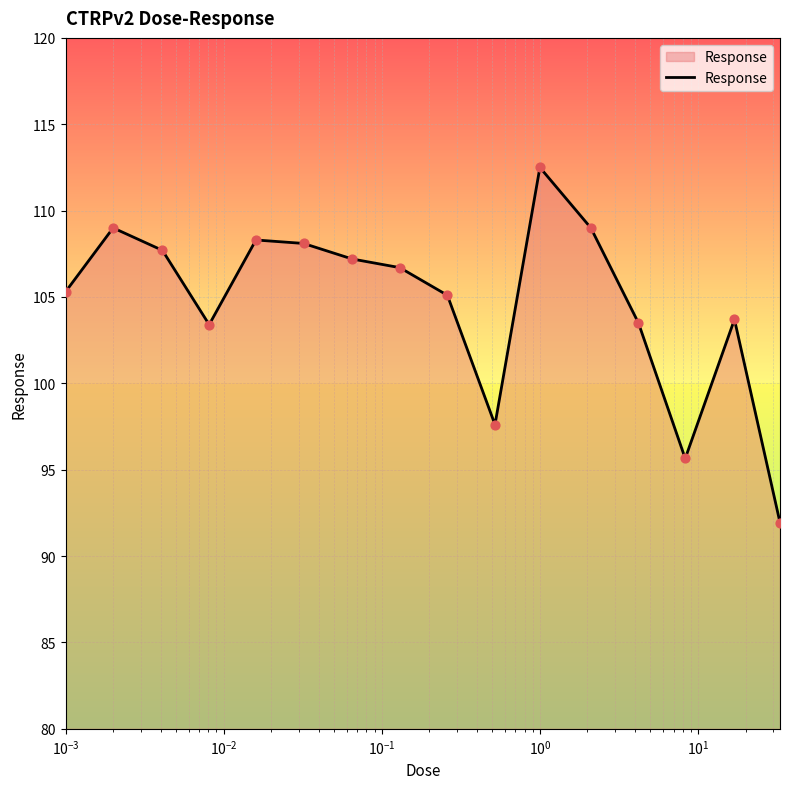

What is the maximum value shown in the chart?

112.5